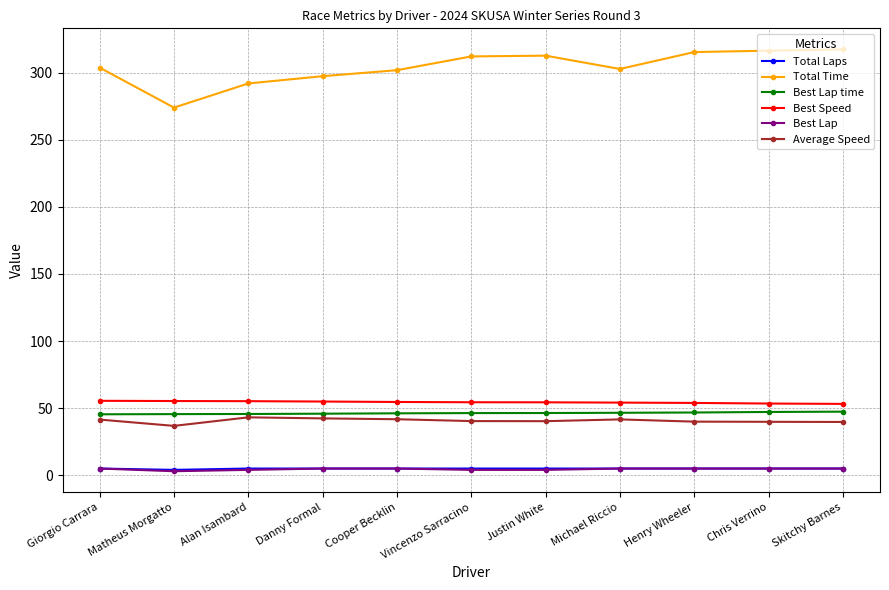

What are all the series names shown in the legend?

Total Laps, Total Time, Best Lap time, Best Speed, Best Lap, Average Speed